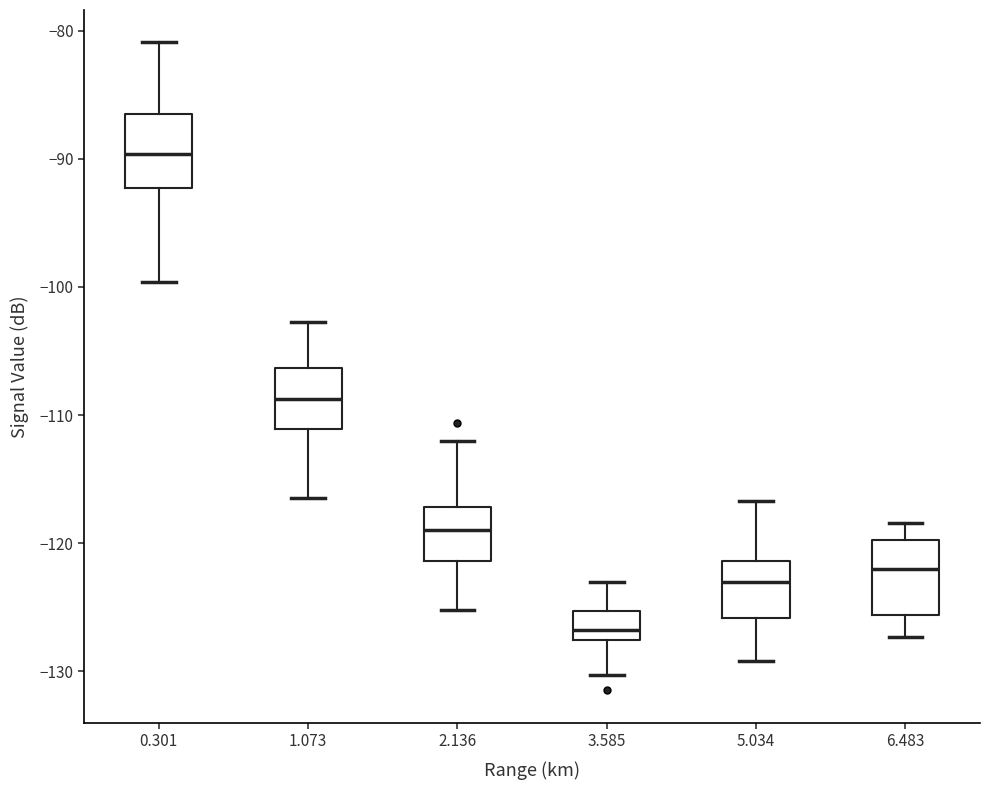

Reading left to right, transcribe this box plot: for each box, give where its median line is, the range the box spans, and where its two whiskers end, as read against the y-axis. The values are not printed on the chart, so give them approximately, as read against the axis.

0.301: median -90, box -92 to -86, whiskers -100 to -81
1.073: median -109, box -111 to -106, whiskers -116 to -103
2.136: median -119, box -121 to -117, whiskers -125 to -112
3.585: median -127, box -128 to -125, whiskers -130 to -123
5.034: median -123, box -126 to -121, whiskers -129 to -117
6.483: median -122, box -126 to -120, whiskers -127 to -118